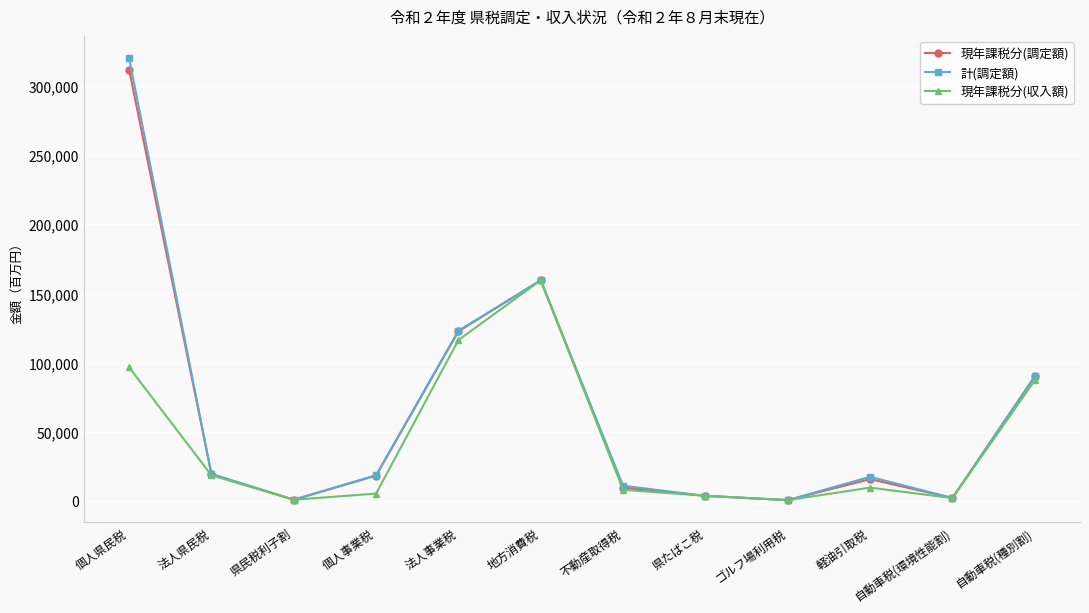

What is the sum of the 計(調定額) values at 法人事業税 and ゴルフ場利用税?

123546